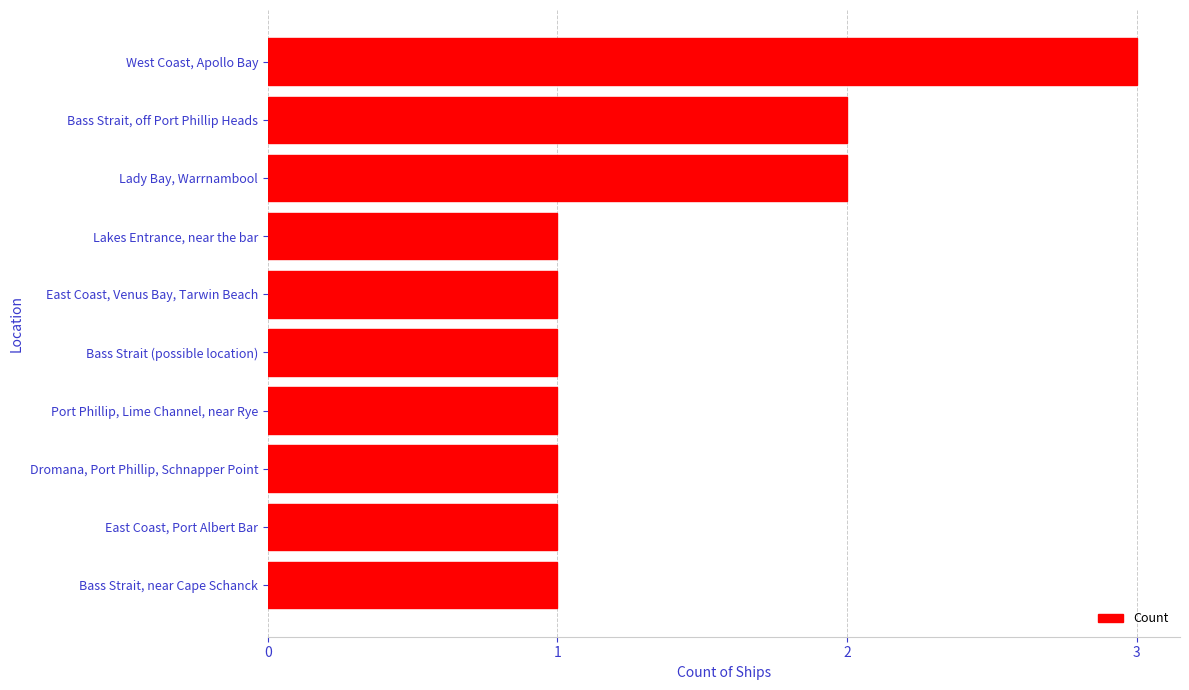

Which has a higher value, Lady Bay, Warrnambool or West Coast, Apollo Bay?

West Coast, Apollo Bay